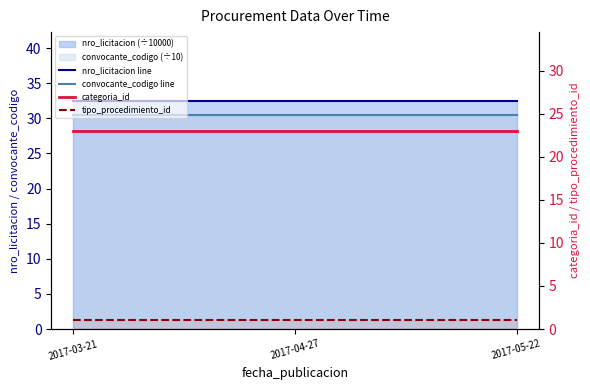

Which series has the largest total across all categories?

nro_licitacion line